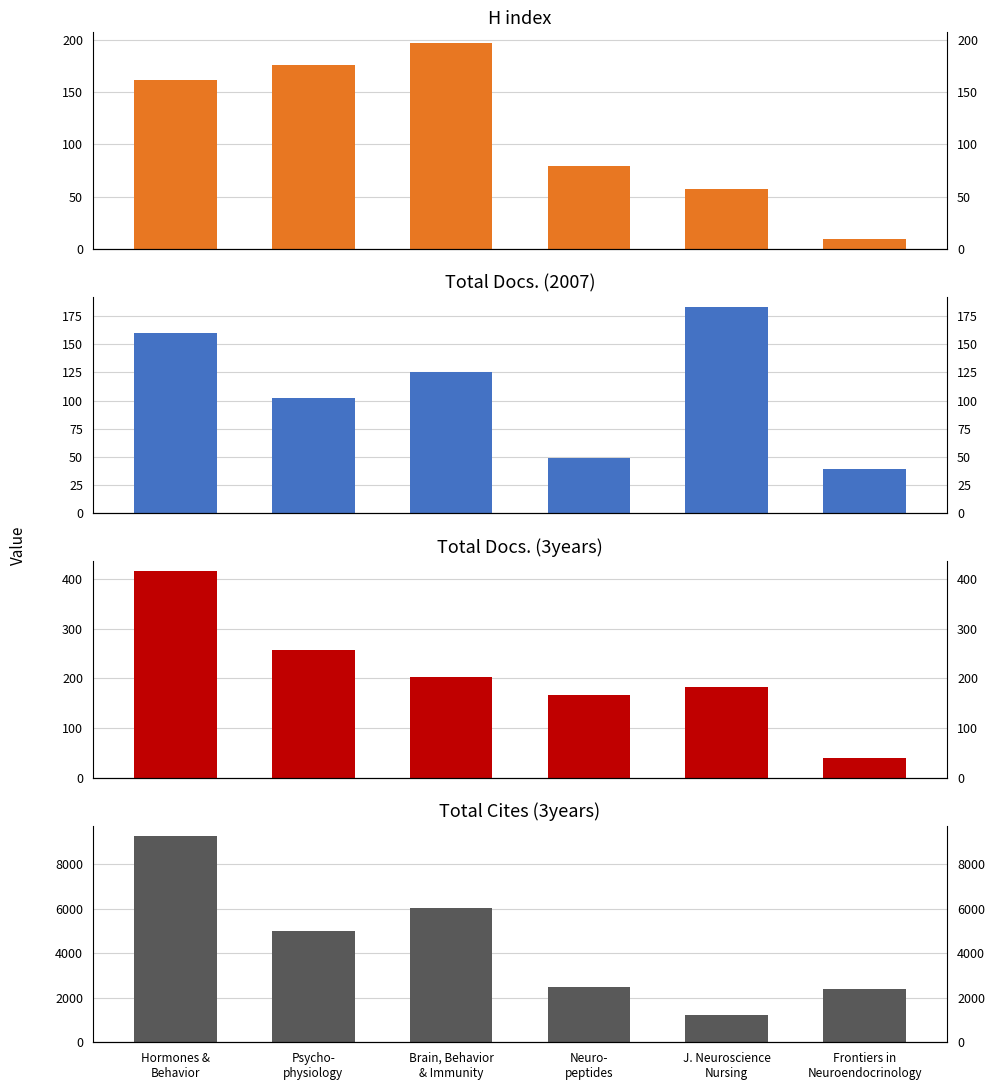

What is the approximate value of Total Cites (3years) at Frontiers in
Neuroendocrinology, to the nearest 100?

2400